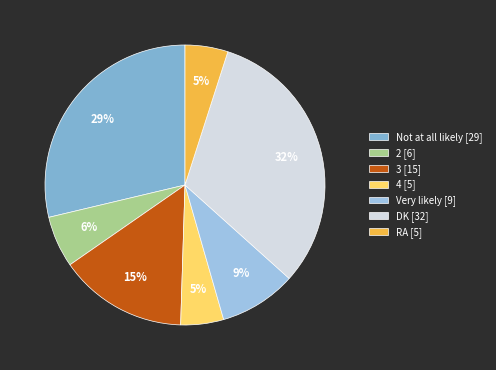

What percentage is NOT represented by Not at all likely?

71.3%